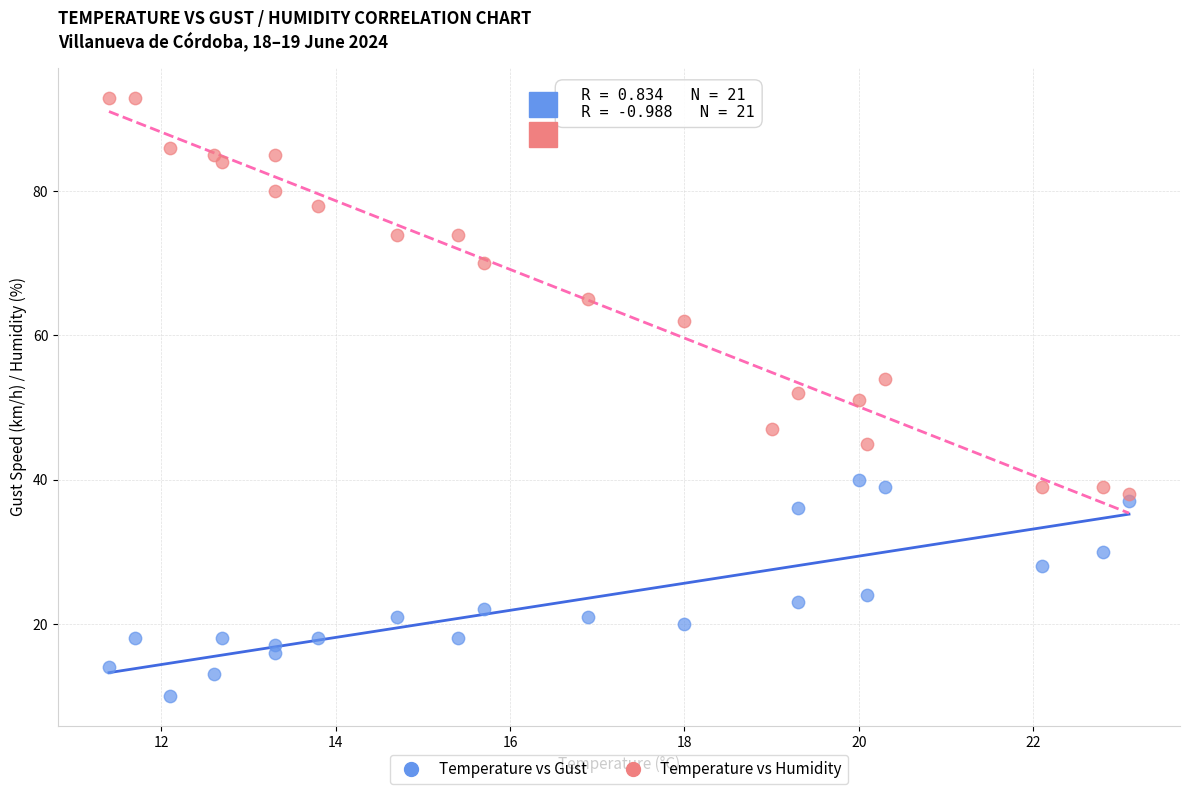

Which series has the largest Y range (max minus min)?

Temperature vs Humidity